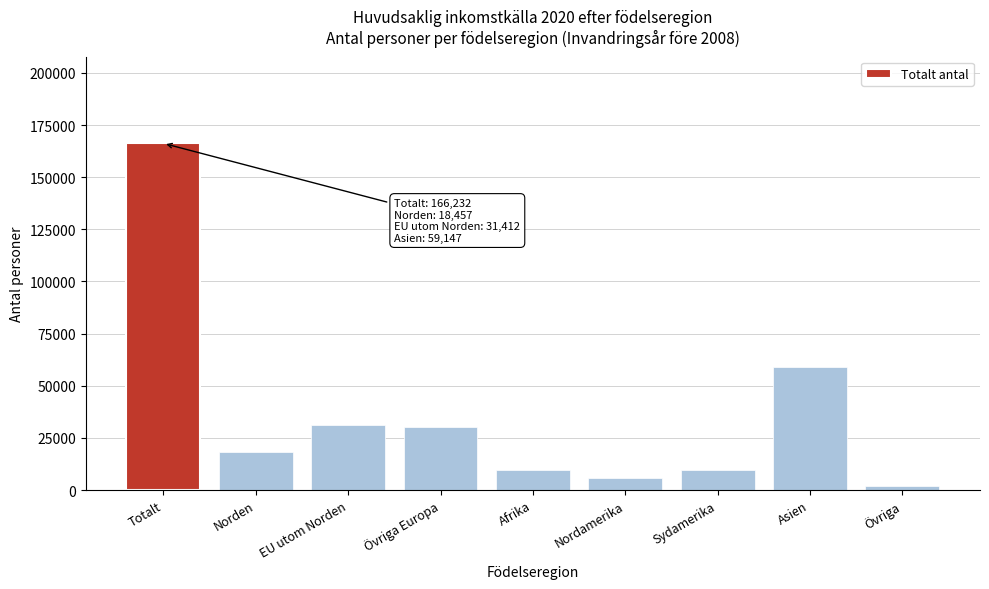

Which has a higher value, EU utom Norden or Afrika?

EU utom Norden